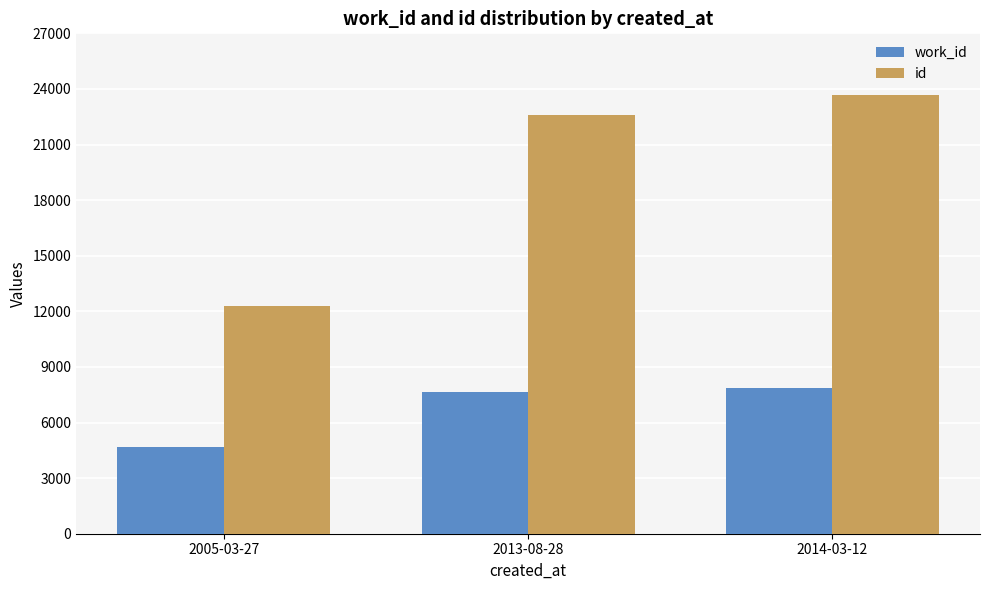

Between 2005-03-27 and 2013-08-28, which series saw the biggest shift?

id